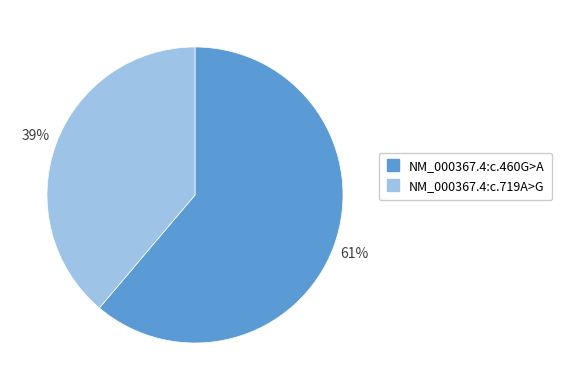

Is the sum of NM_000367.4:c.460G>A and NM_000367.4:c.719A>G greater than half?

Yes